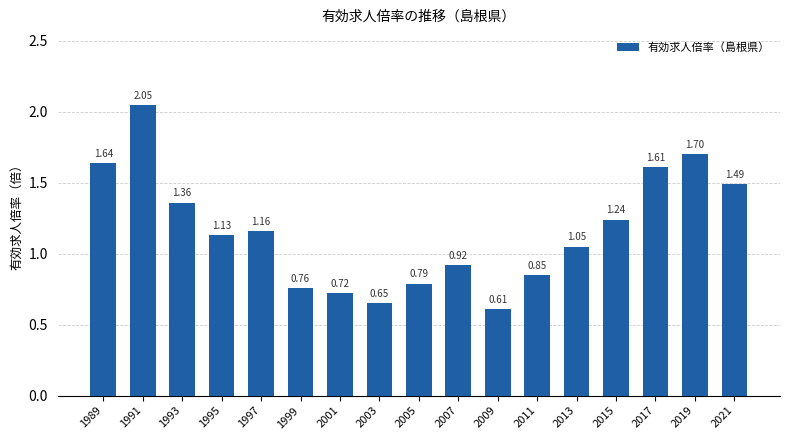

Where is the data nearest to the value 1?

2013